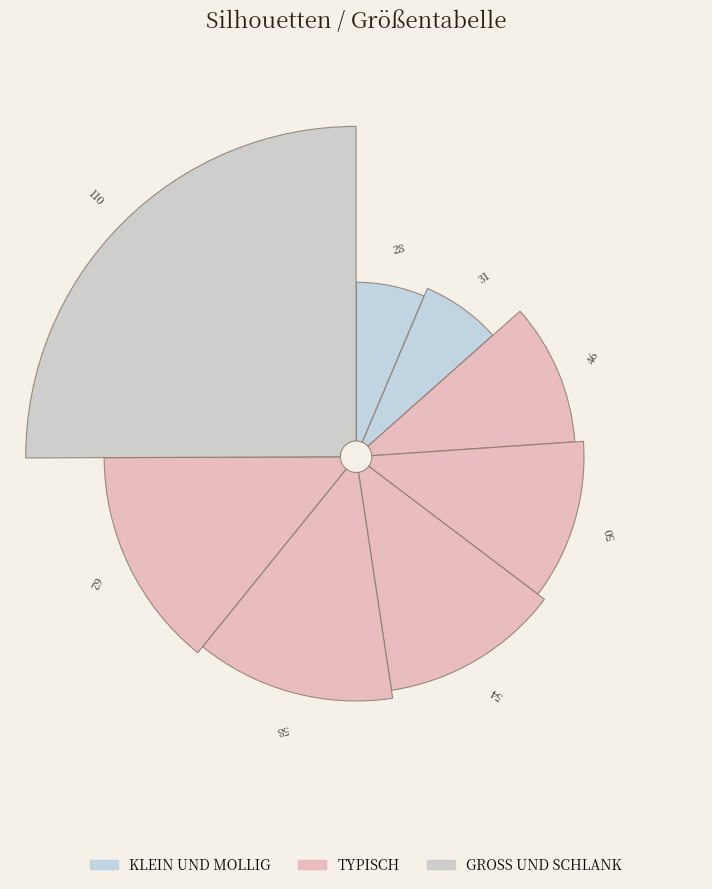

Is the sum of KLEIN UND MOLLIG (28) and TYPISCH (54) greater than half?

No